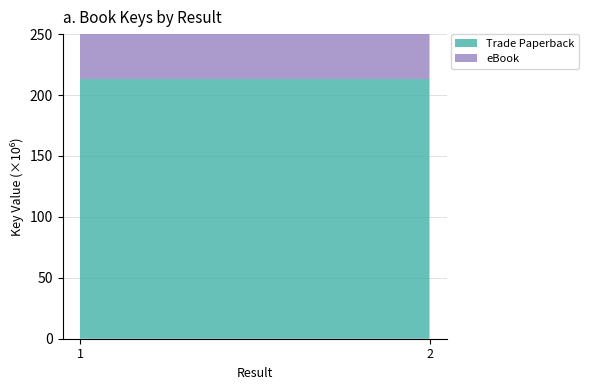

Reading right to left, list all the values displayed in this chart.

Trade Paperback: 2=213205796	1=213207975
eBook: 2=213205796	1=213207975